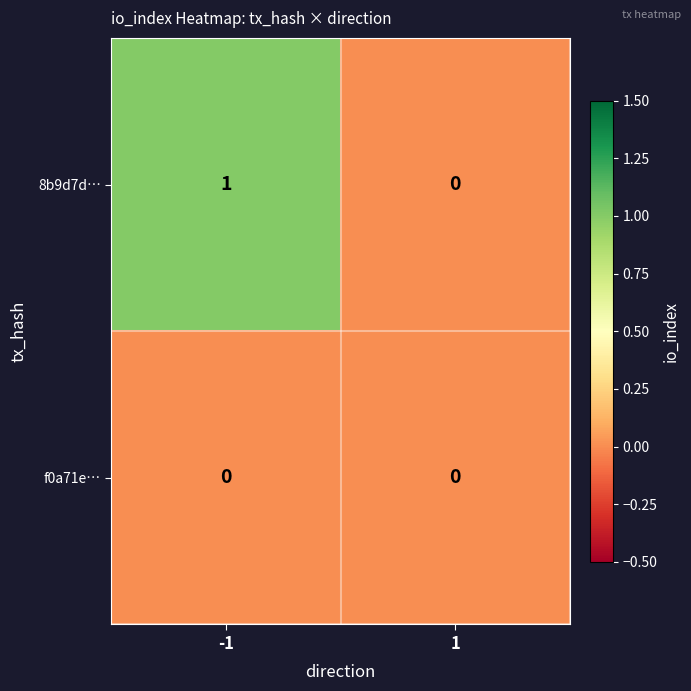

Which series has the largest total across all categories?

8b9d7d…